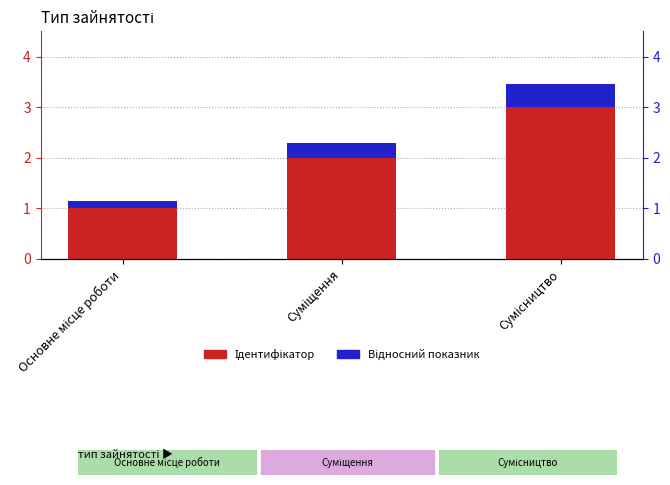

Is the value of Ідентифікатор at Сумісництво greater than the value of Відносний показник at Основне місце роботи?

Yes